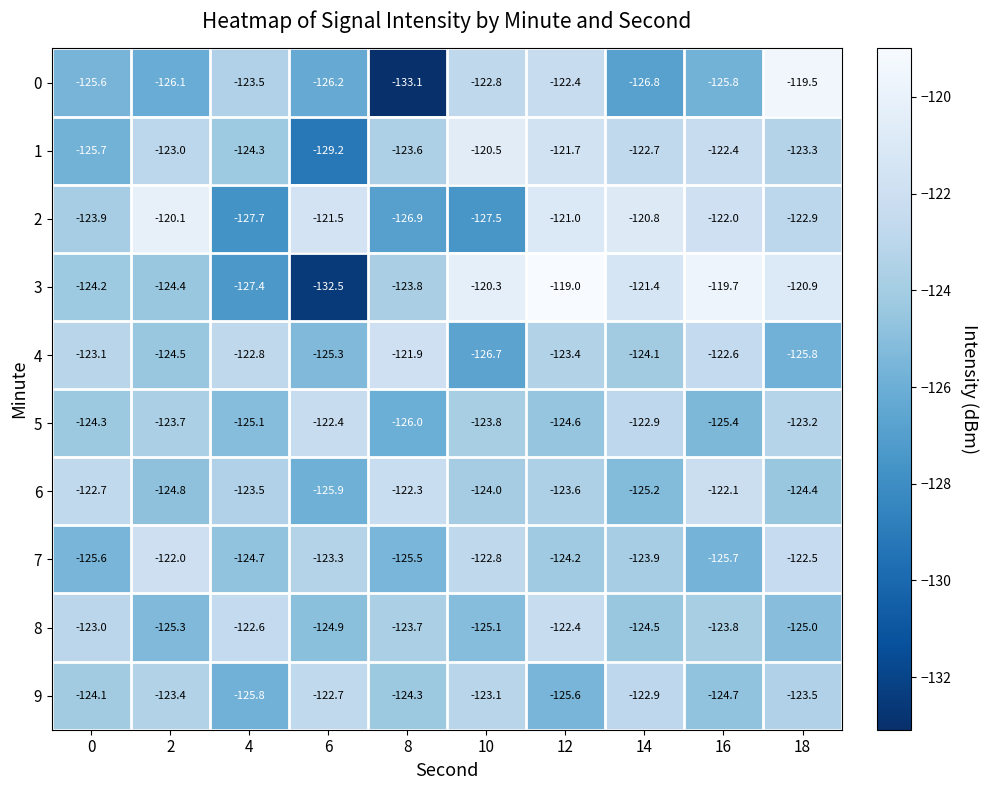

At which category is the sum across all series the highest?

12